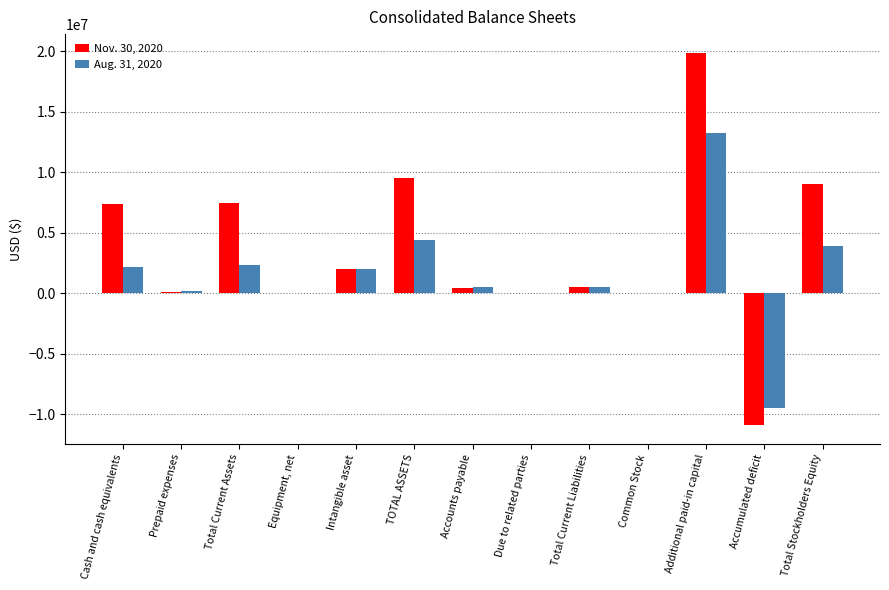

What is the greatest value displayed?

19891350